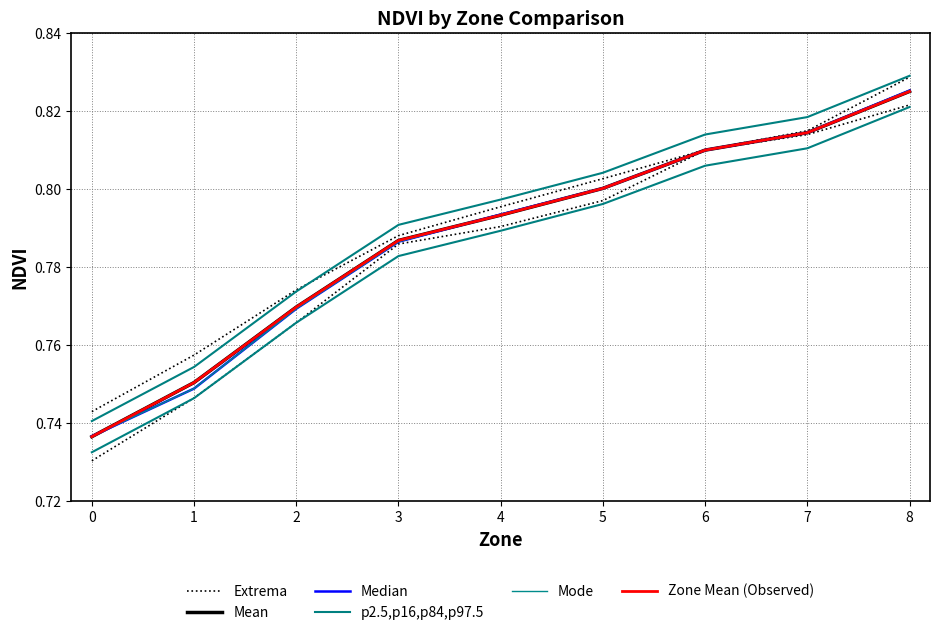

What is the difference between the maximum and minimum values in the Mode series?

0.1